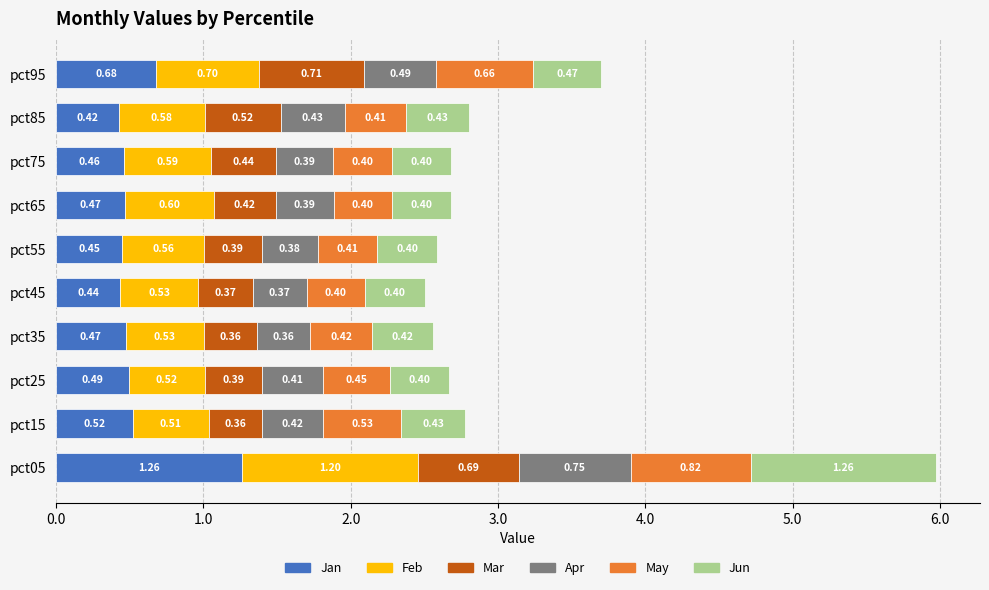

What is the total value across all series at pct55?

2.6